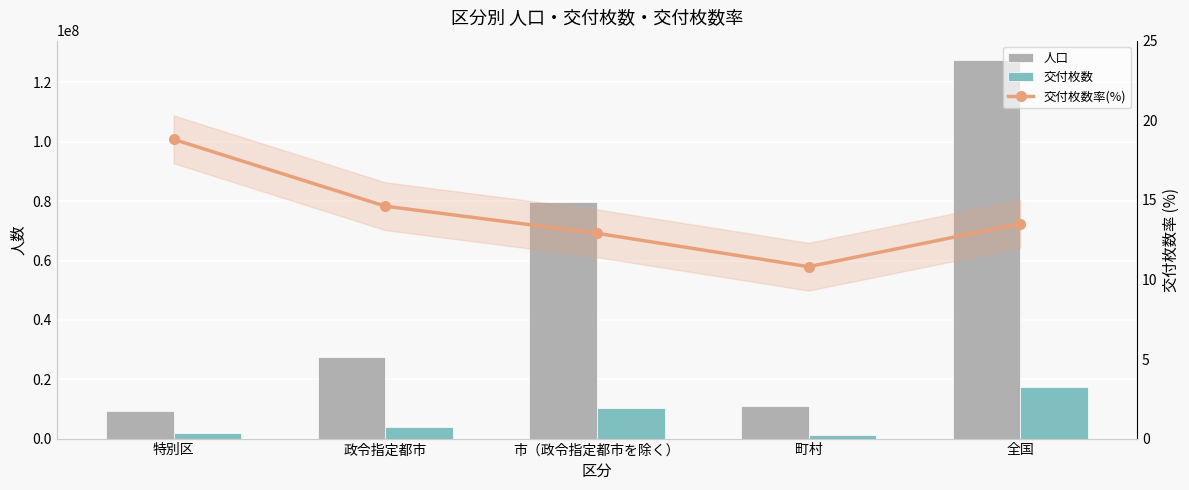

List the labels in order of 交付枚数 value, smallest first.

町村, 特別区, 政令指定都市, 市（政令指定都市を除く）, 全国